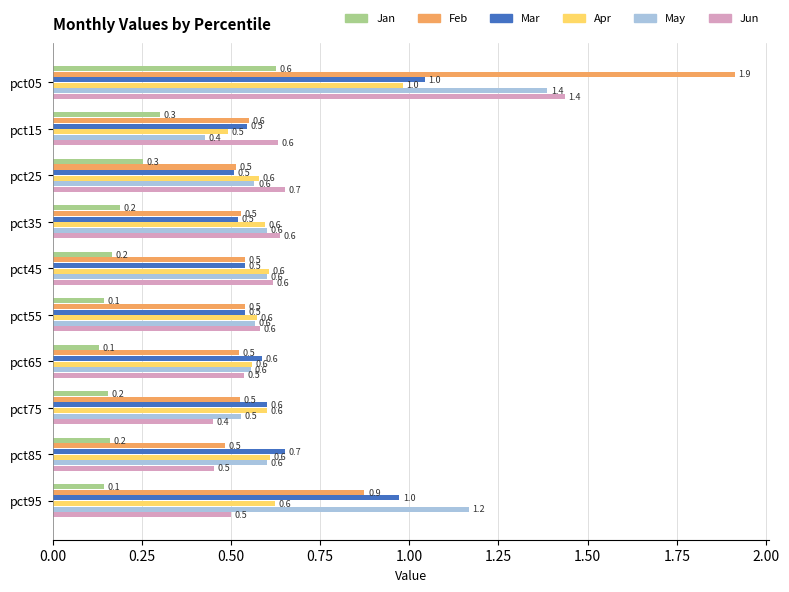

The value of Apr at pct65 is 0.6. True or false?

True